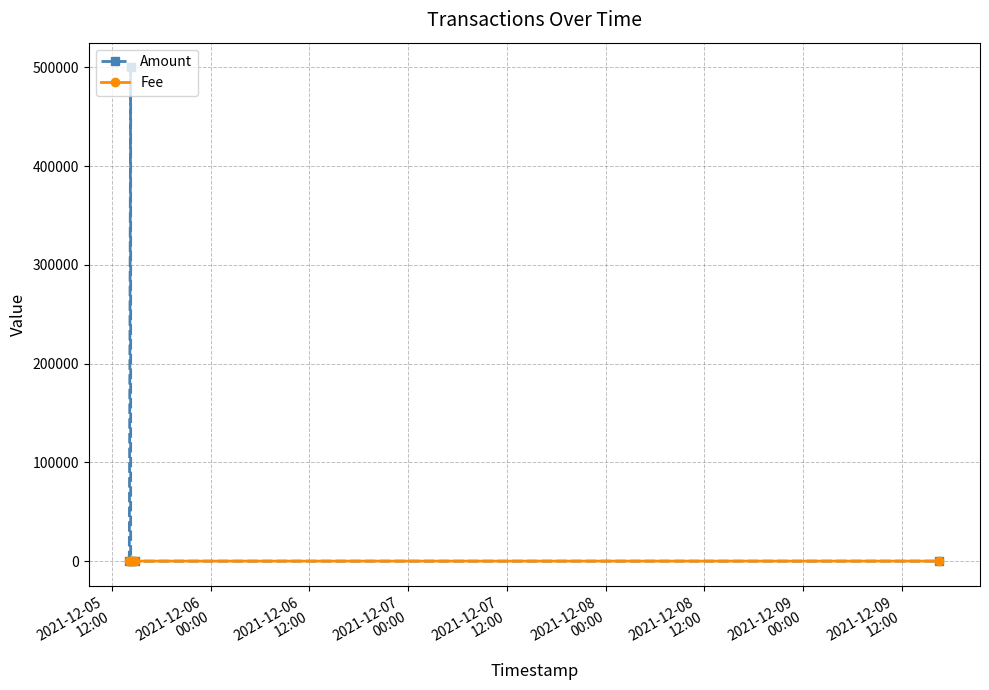

What is the maximum value for Fee?

1.5